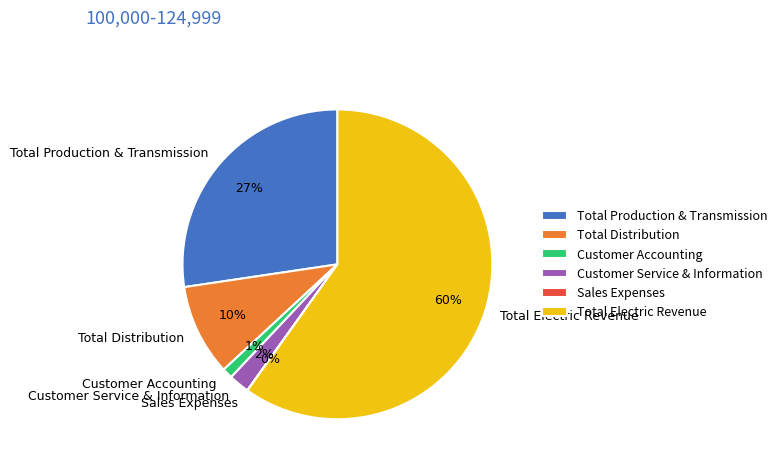

Between Total Electric Revenue and Customer Service & Information, which is larger?

Total Electric Revenue